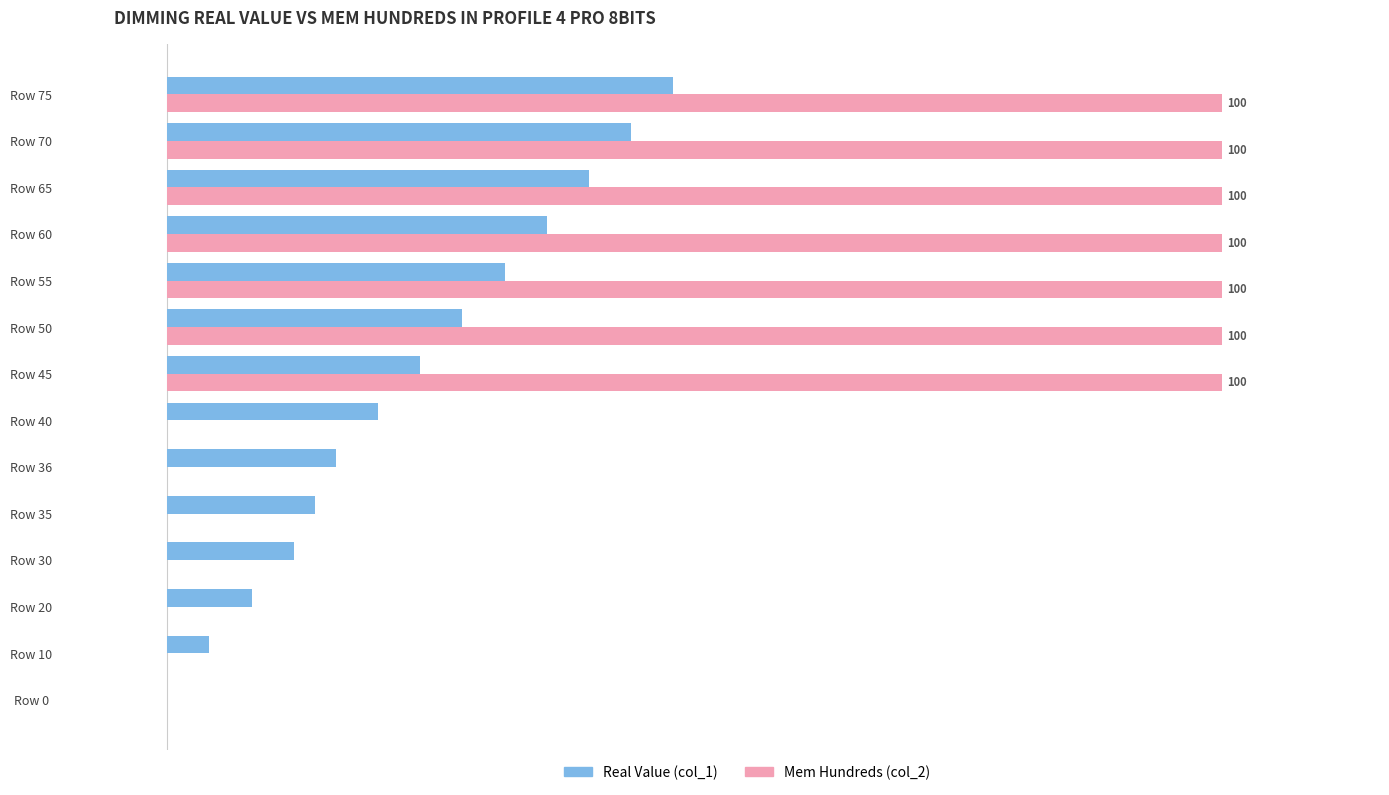

At which category is the sum across all series the highest?

Row 75